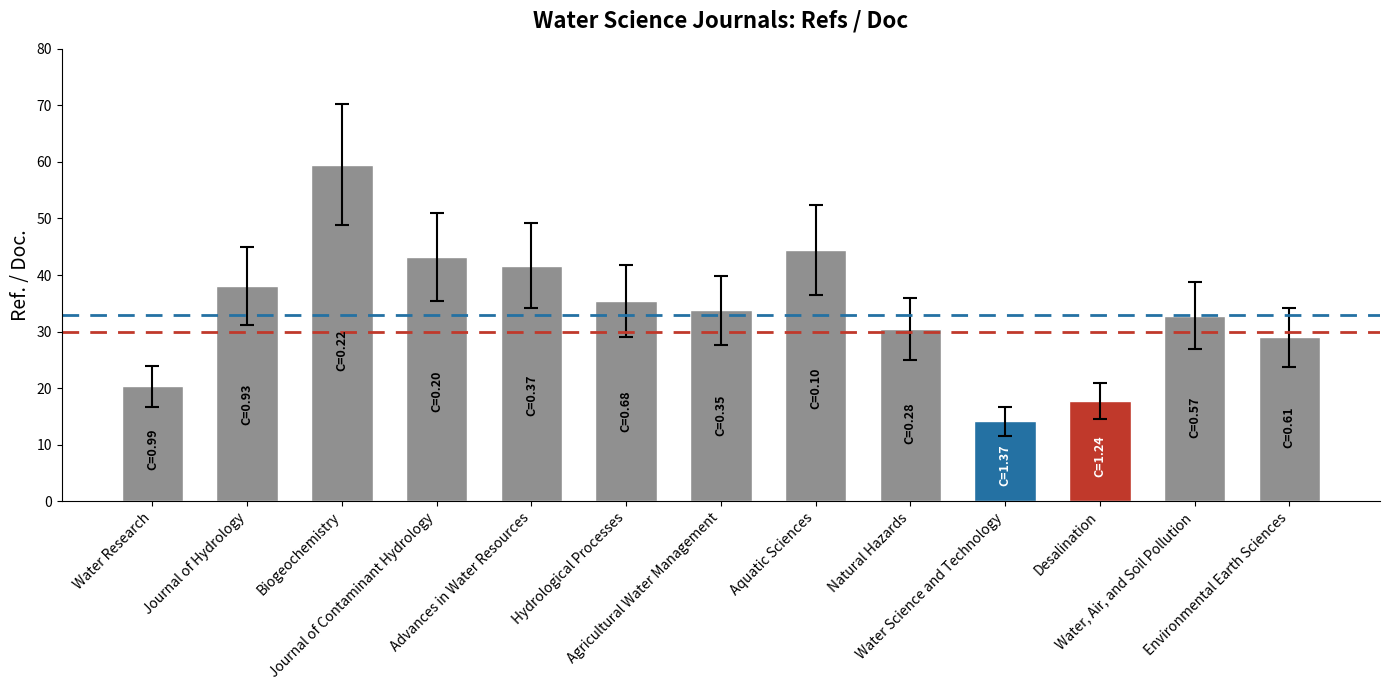

How many bars are there in total?

13